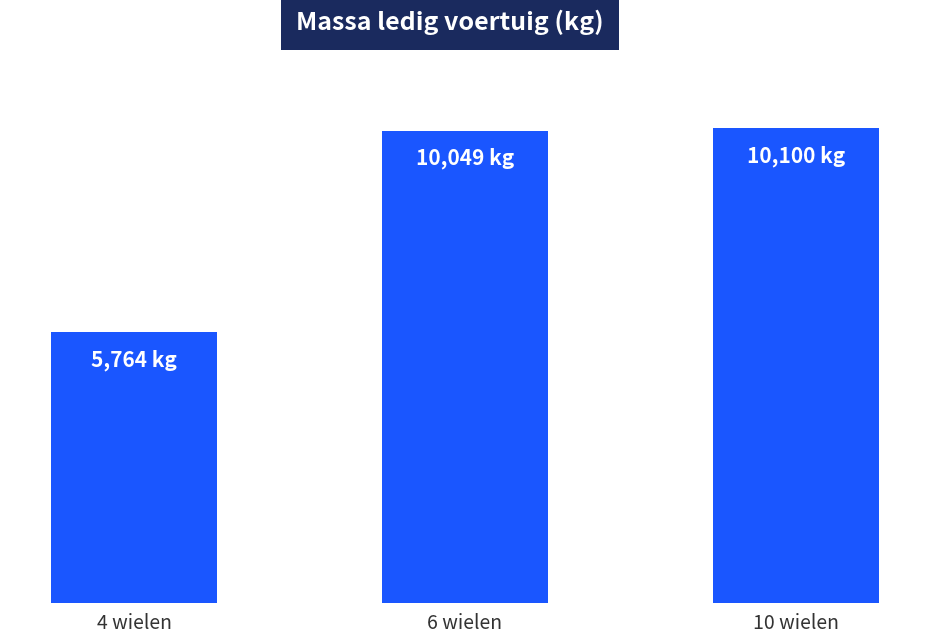

Are the bars horizontal?

No